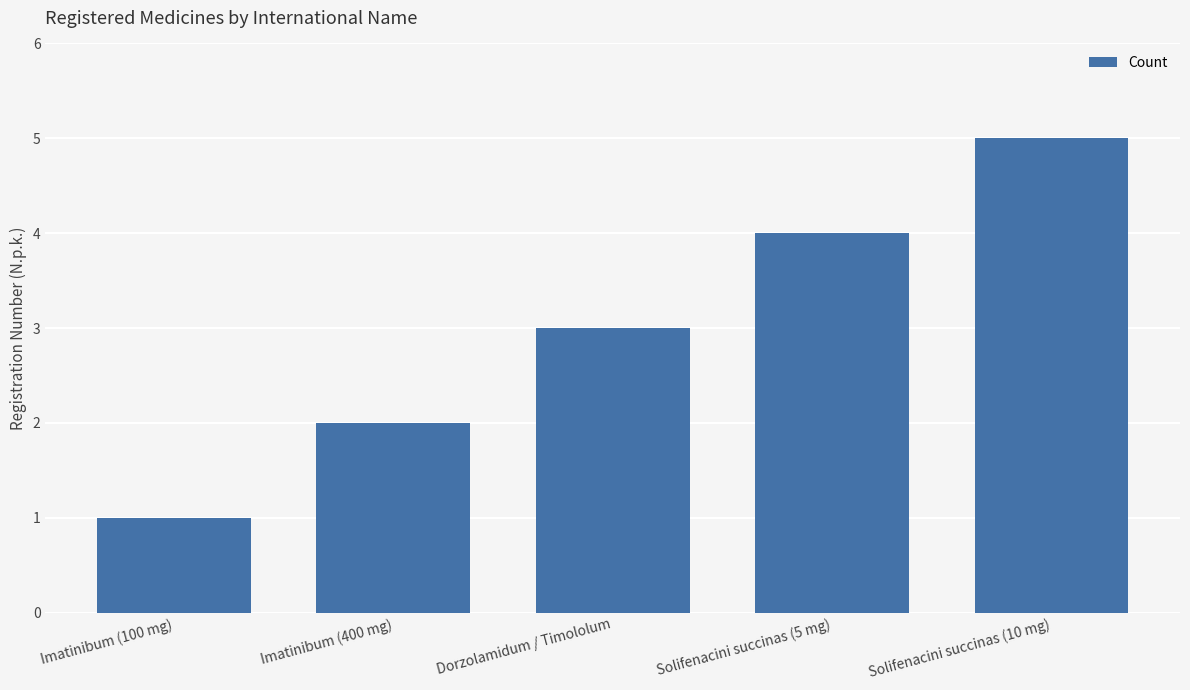

Between Solifenacini succinas (10 mg) and Imatinibum (400 mg), which is larger?

Solifenacini succinas (10 mg)